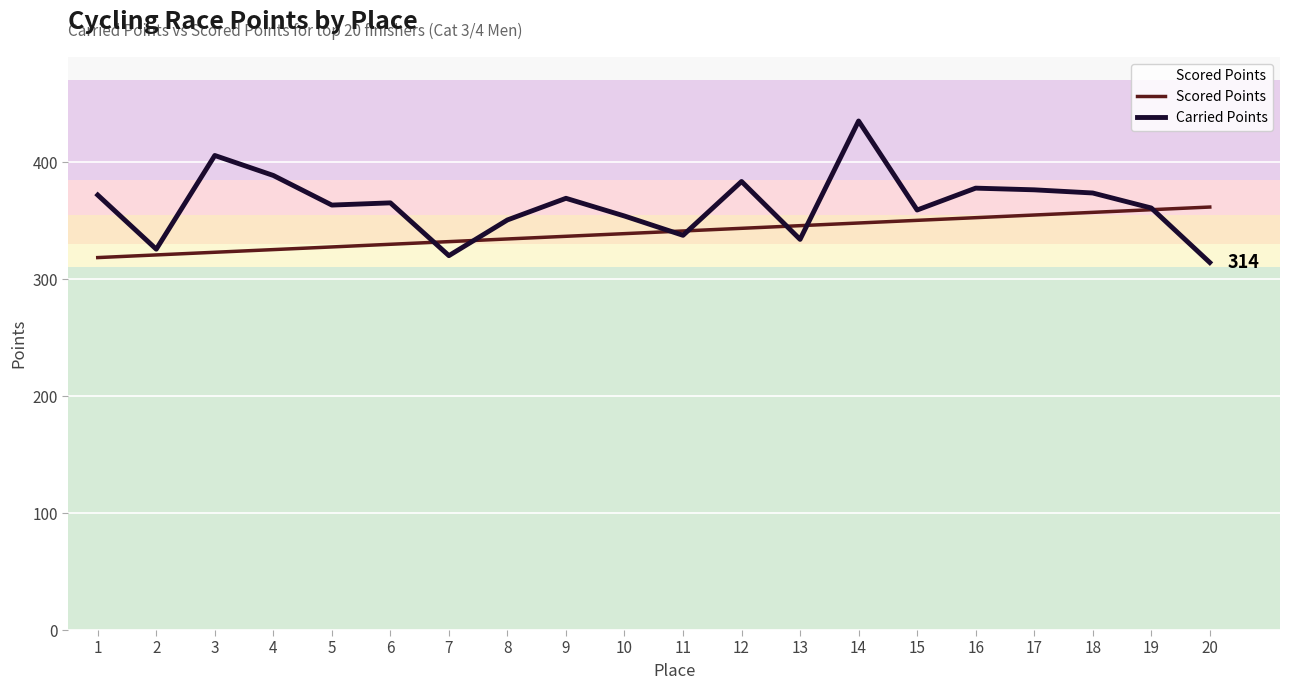

How many distinct data groups are displayed?

2